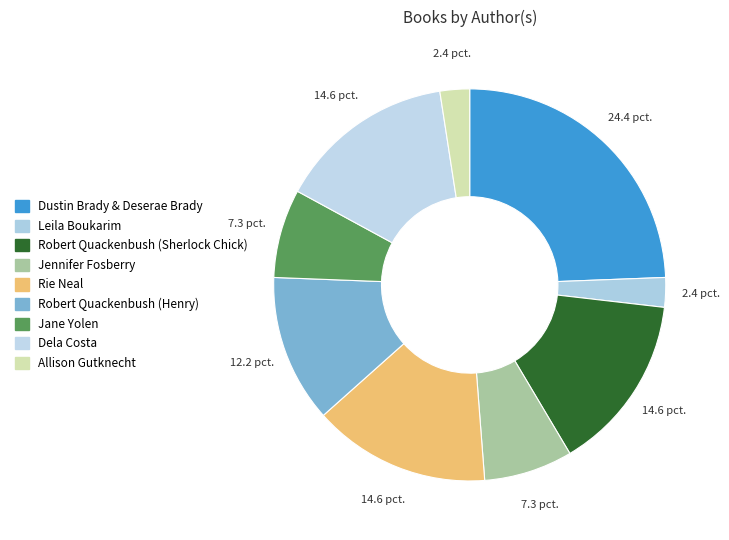

How many slices are in this pie chart?

9